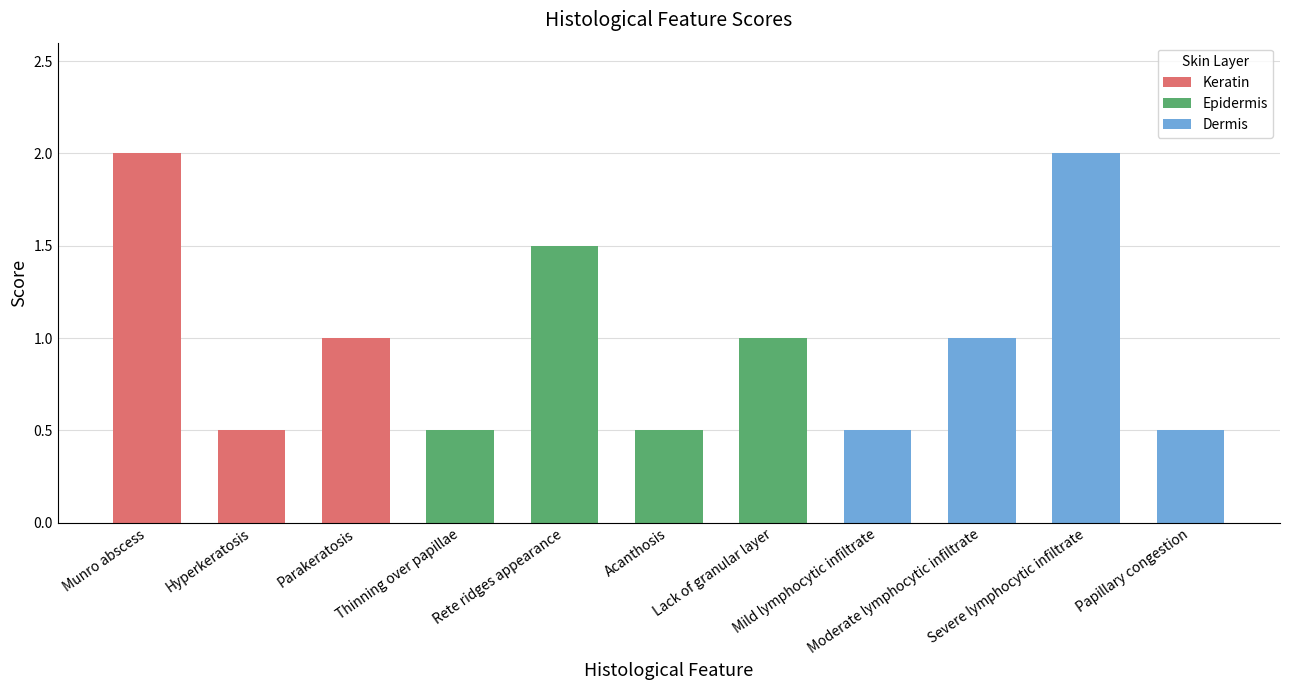

Reading left to right, transcribe all the data shown in this chart.

Munro abscess=2.0	Hyperkeratosis=0.5	Parakeratosis=1.0	Thinning over papillae=0.5	Rete ridges appearance=1.5	Acanthosis=0.5	Lack of granular layer=1.0	Mild lymphocytic infiltrate=0.5	Moderate lymphocytic infiltrate=1.0	Severe lymphocytic infiltrate=2.0	Papillary congestion=0.5